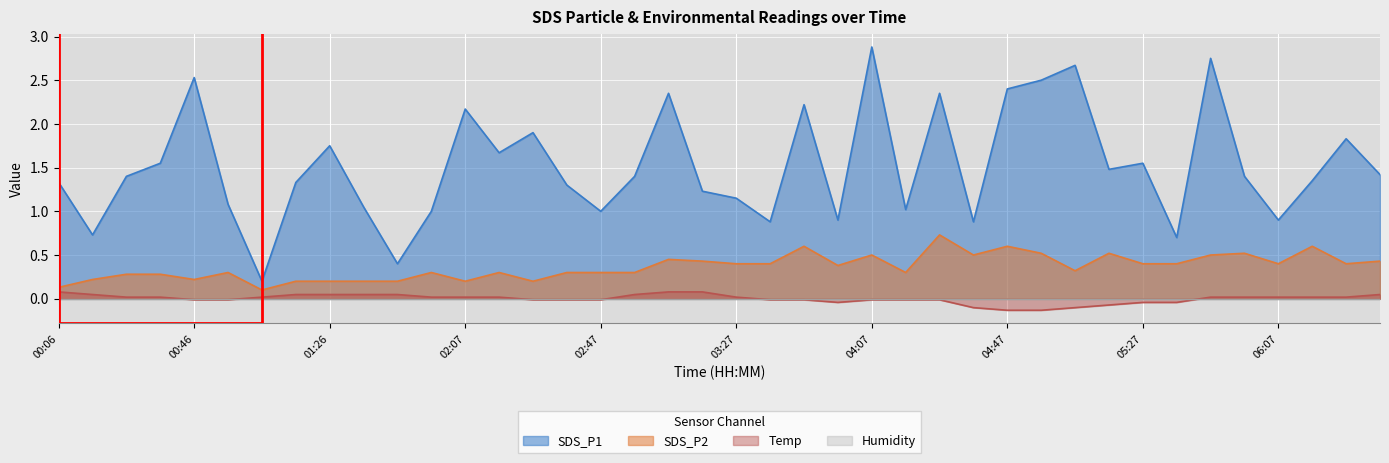

True or false: Temp has more than 1 points higher than both neighbors.

False